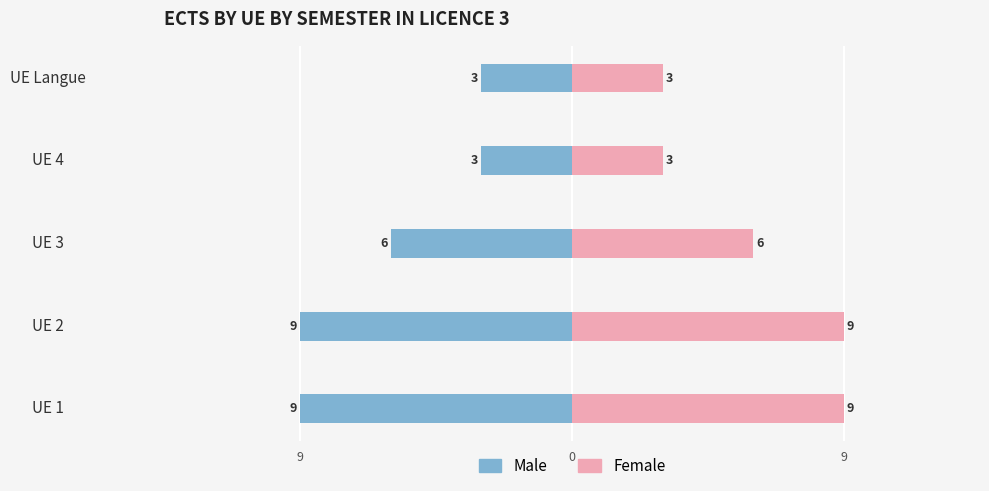

Rank the series by their maximum value, from lowest to highest.

Male, Female